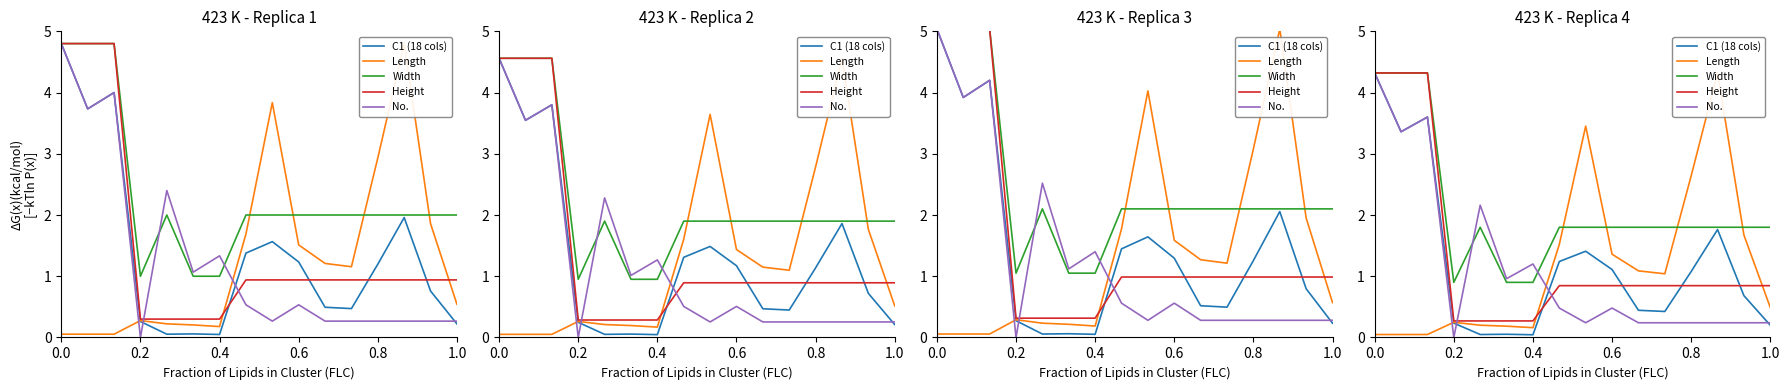

What is the value of the Length point at the 12th from the left?

1.0